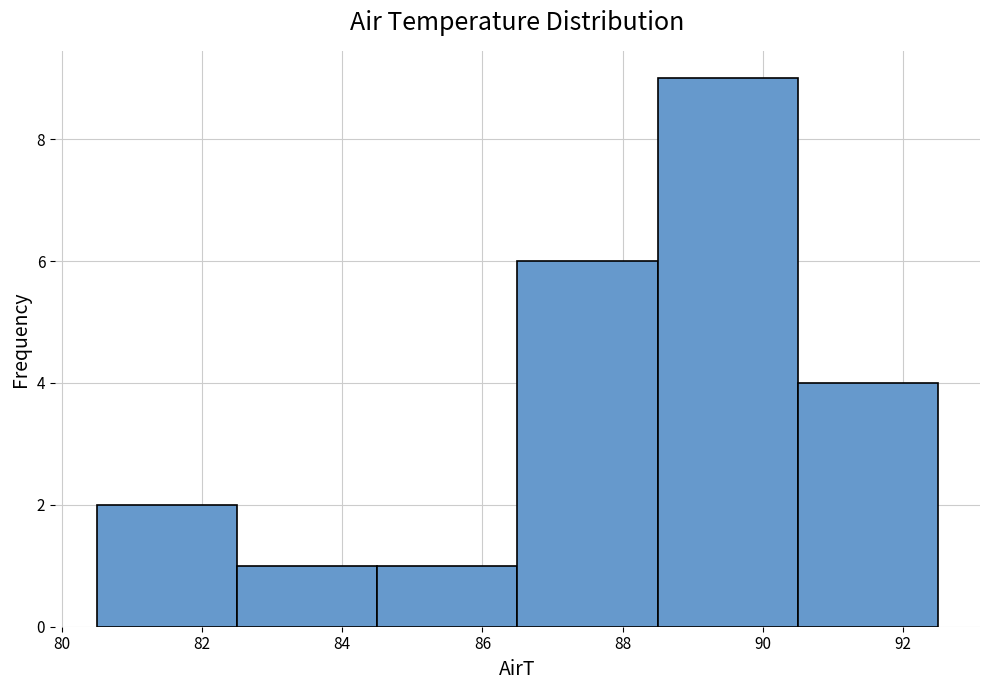

Reading left to right, list every bar in this chart as the range it spans on the x-axis followed by its height. The values are not printed on the chart, so give them approximately, as read against the axis.

80.5 to 82.5: 2
82.5 to 84.5: 1
84.5 to 86.5: 1
86.5 to 88.5: 6
88.5 to 90.5: 9
90.5 to 92.5: 4